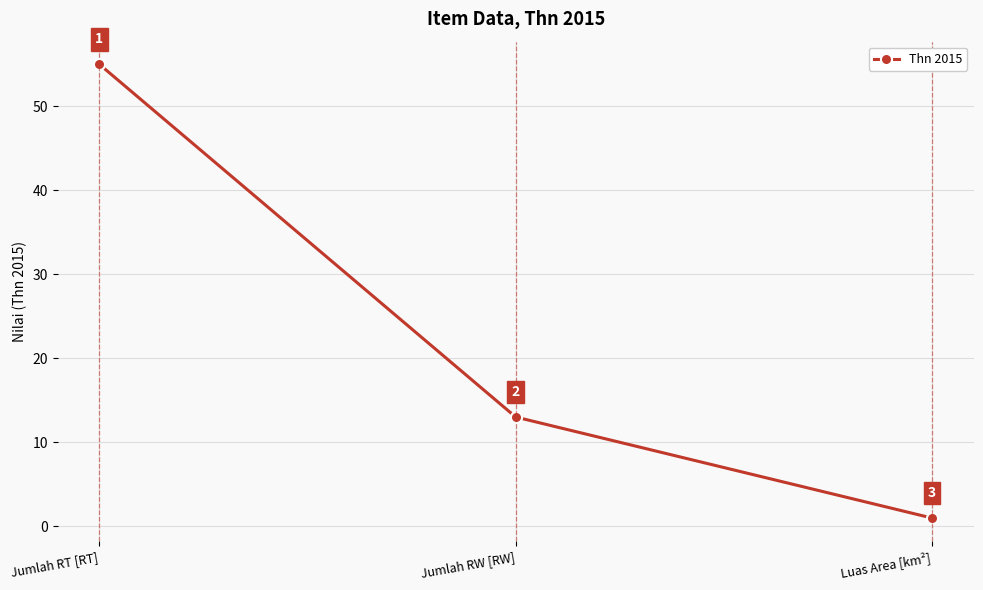

What is the change in value from Jumlah RT [RT] to Jumlah RW [RW]?

-42.0